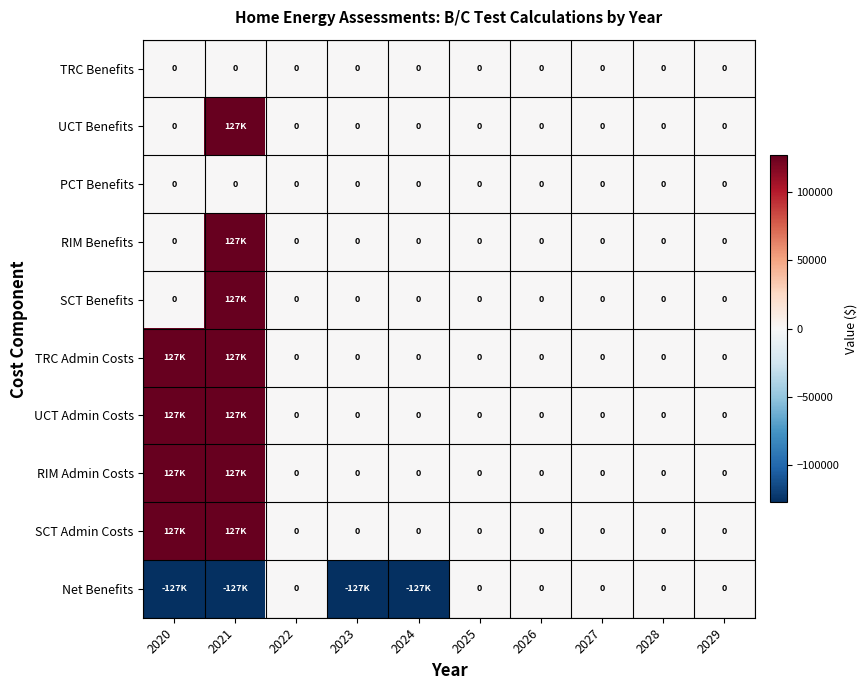

Between 2028 and 2020, which is larger?

2028